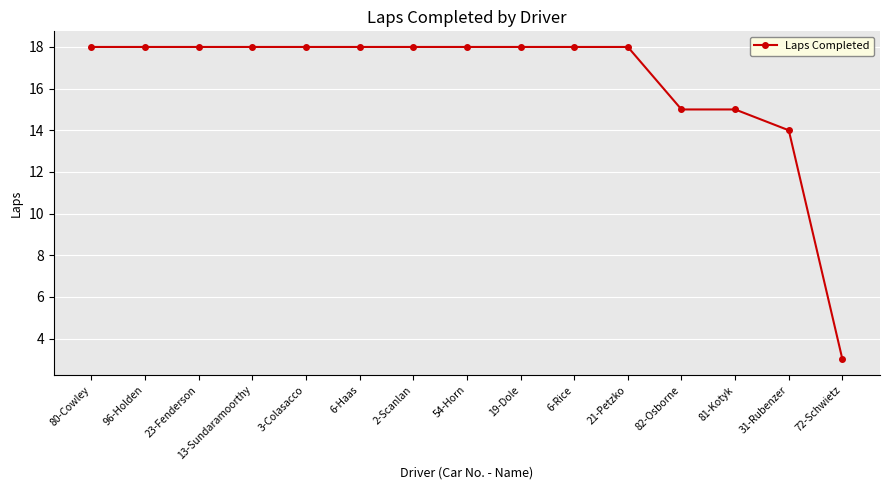

What is the sum of all values?

245